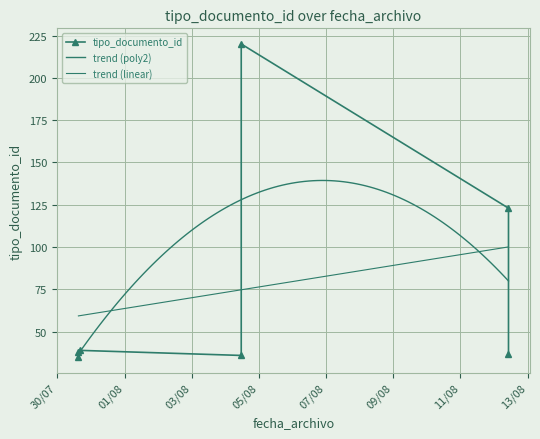

What is the change in value from 2015-08-04 11:21:04 to 2015-08-12 10:21:32?

+1